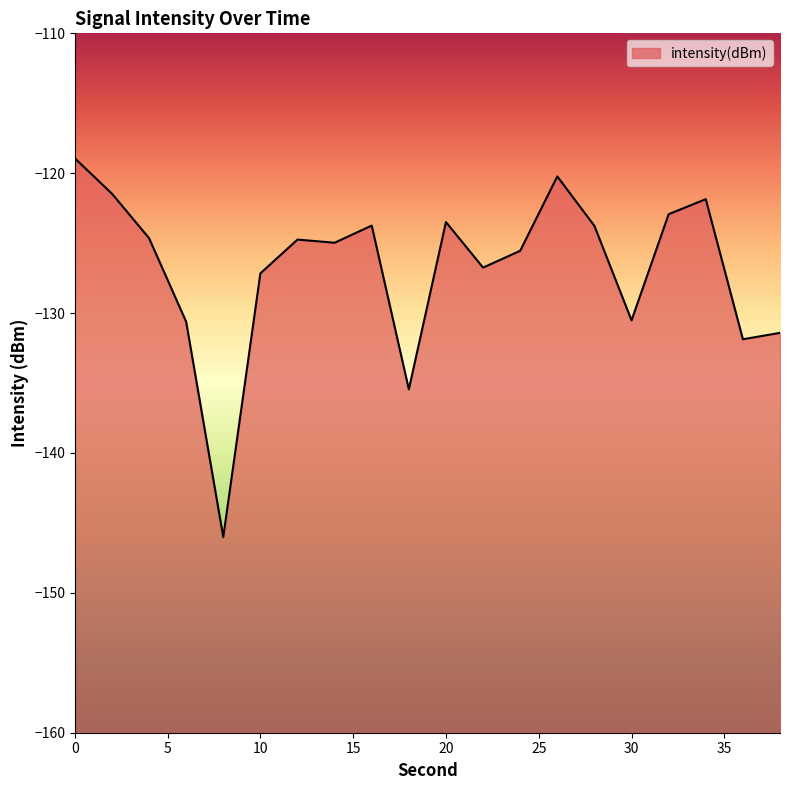

What is the sum of all values?

-2536.1